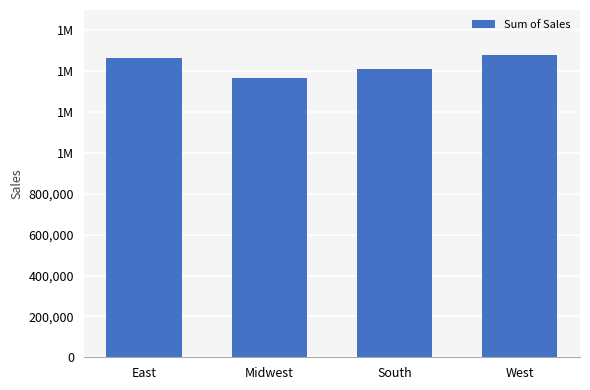

The value at South is 2312972. True or false?

False